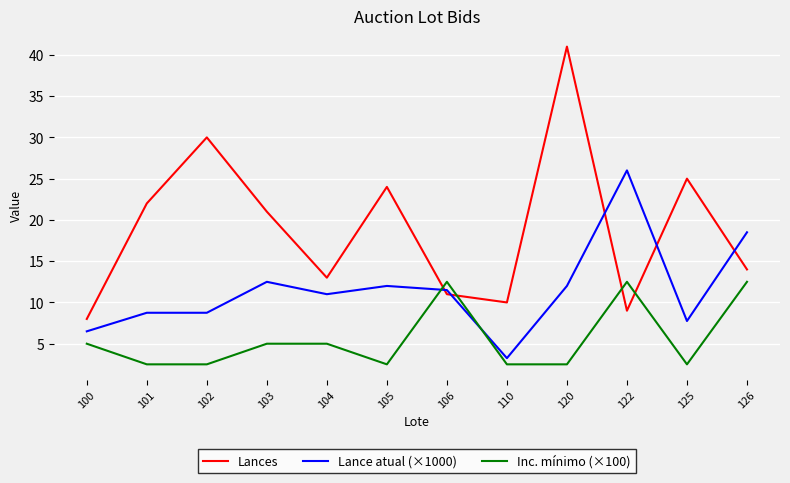

What is the sum of the Lance atual (×1000) values at 104 and 106?

22.5